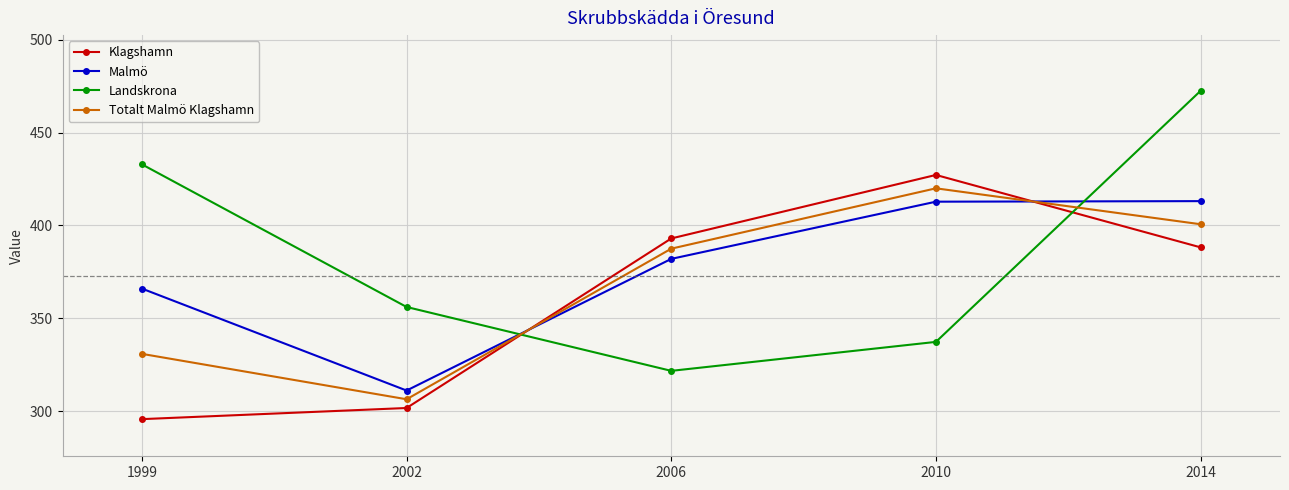

What is the value of the Totalt Malmö Klagshamn point at the 2nd from the left?

306.4